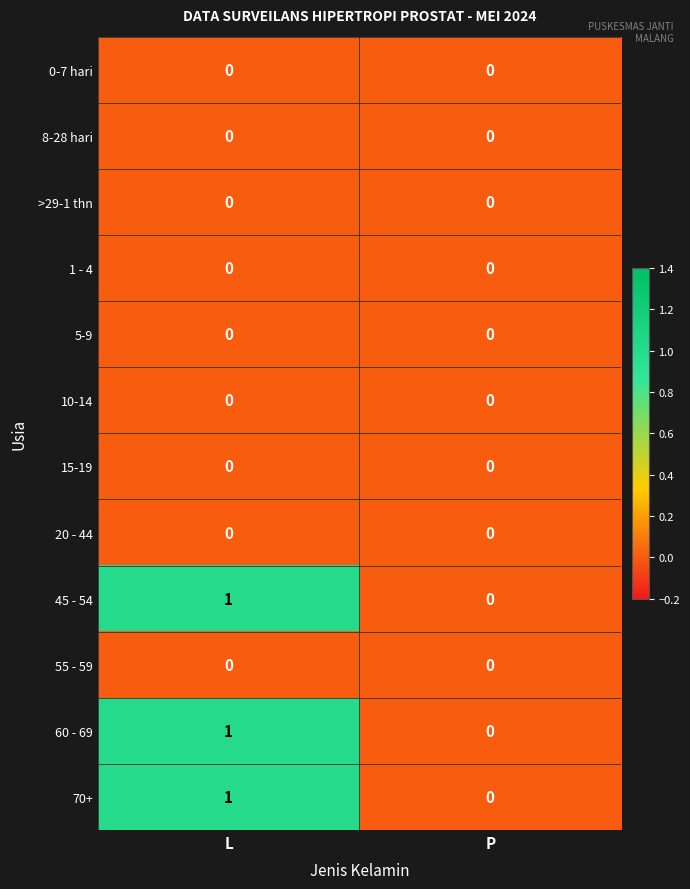

At which category is the sum across all series the highest?

L